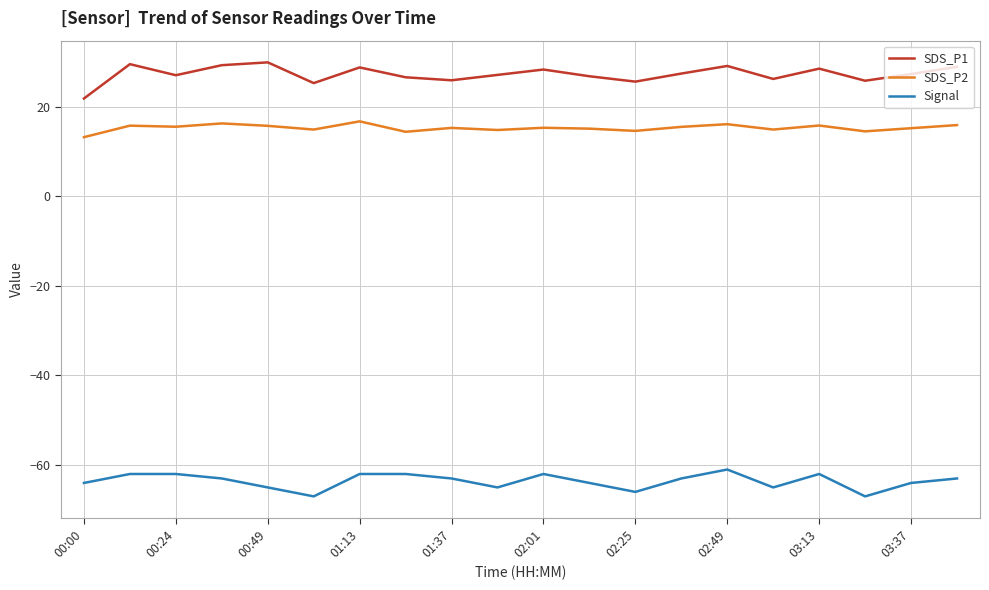

Rank the series by their maximum value, from highest to lowest.

SDS_P1, SDS_P2, Signal